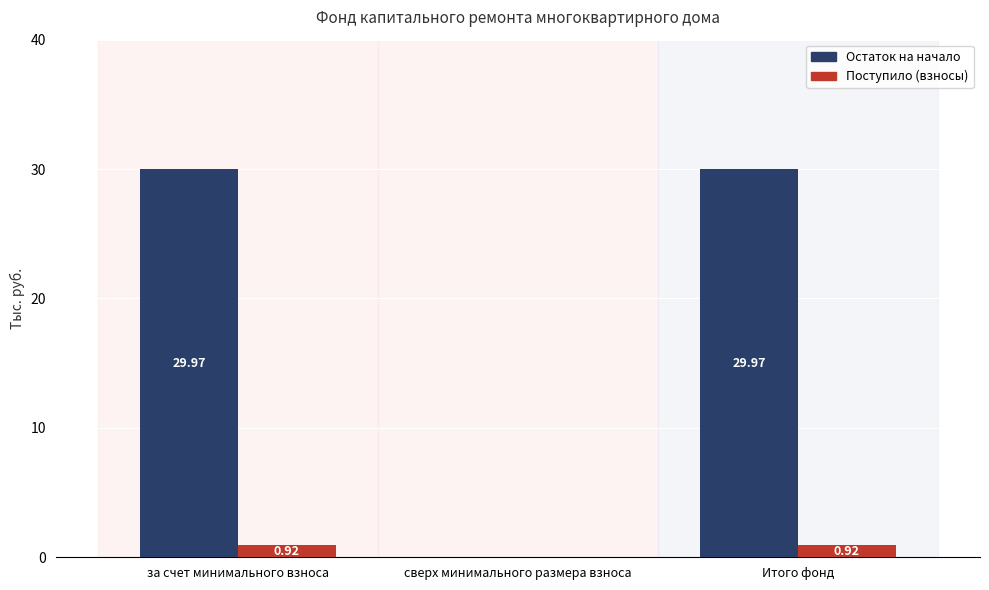

The value of Поступило (взносы) at сверх минимального размера взноса is 0.0. True or false?

True